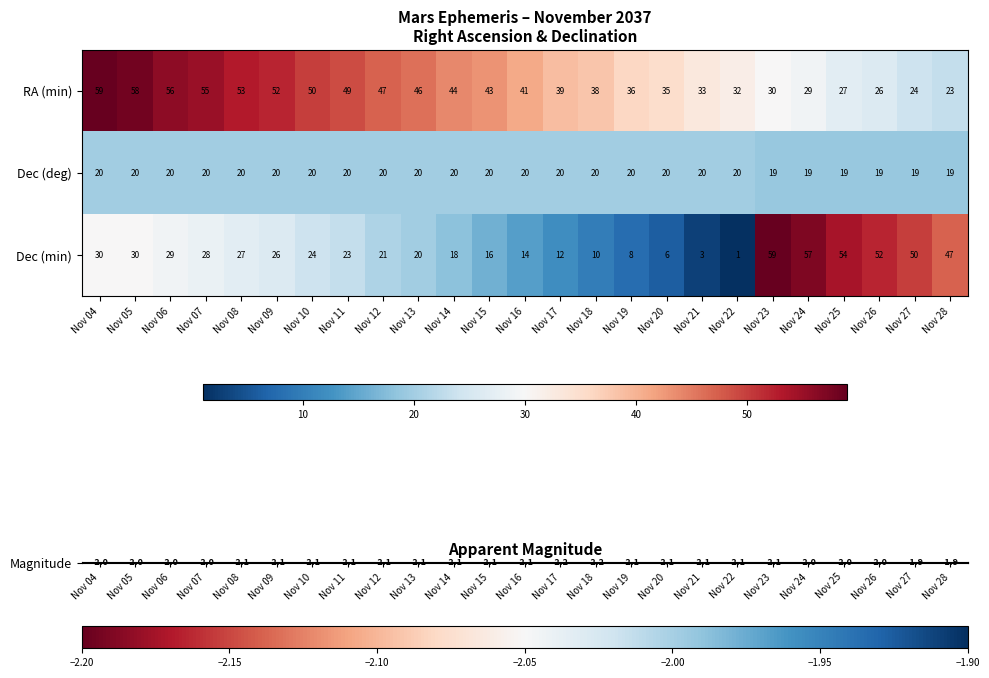

At which category is the sum across all series the highest?

Nov 04